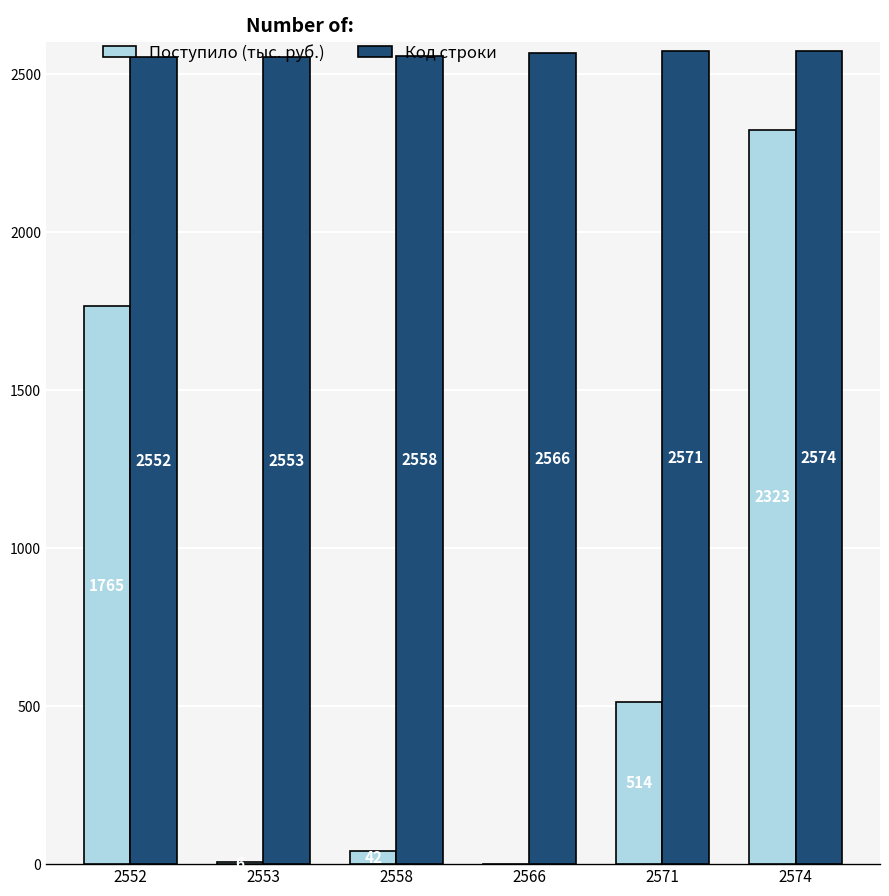

Read the Поступило (тыс. руб.) value at 2558, to the nearest 10.

40